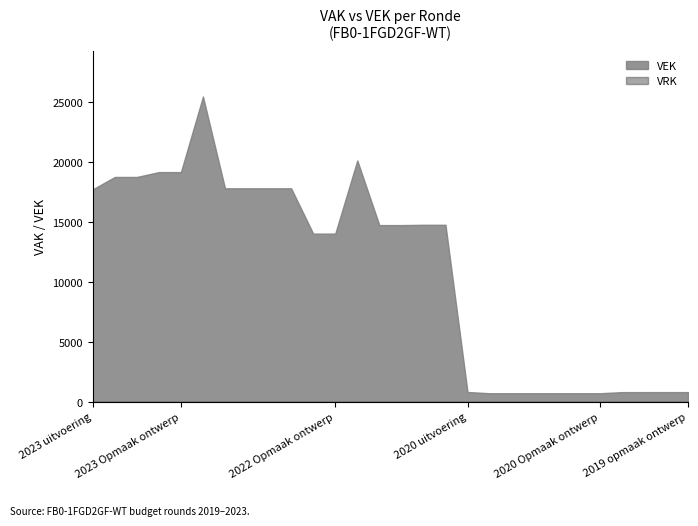

True or false: VRK and VEK cross at least once.

False